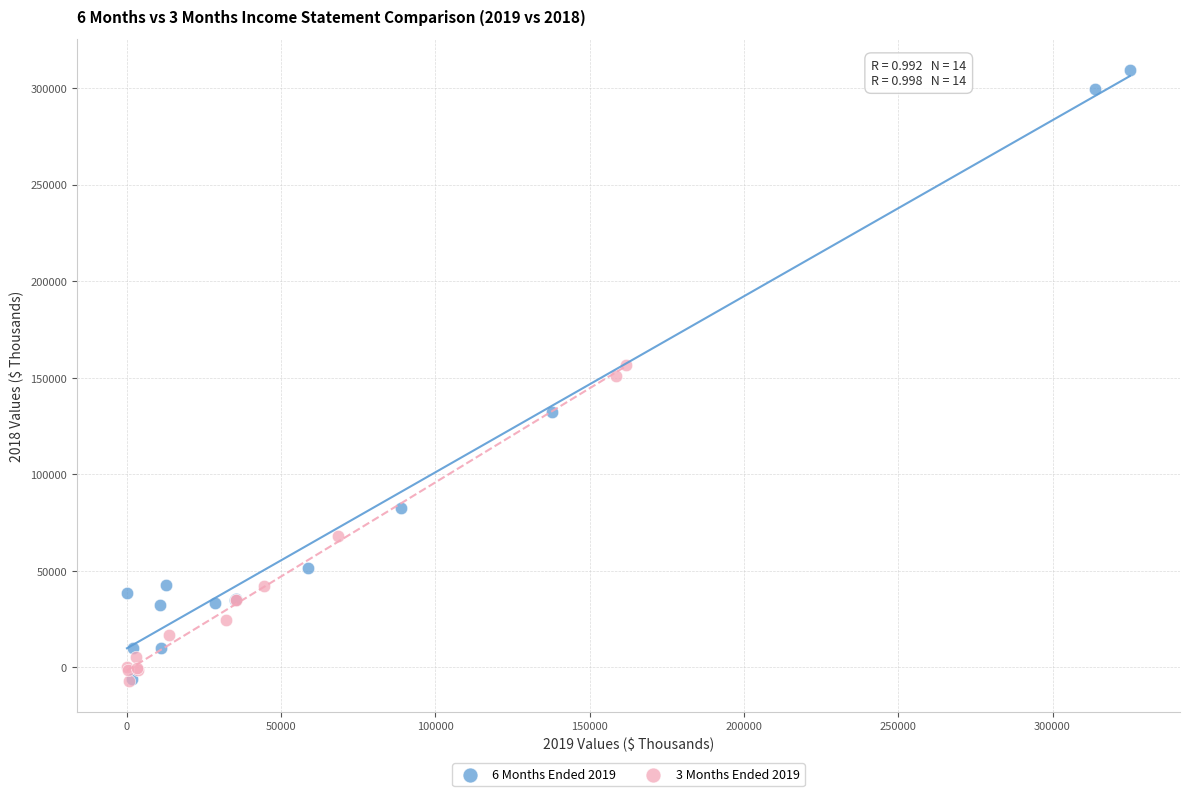

Which series has the largest Y range (max minus min)?

6 Months Ended 2019